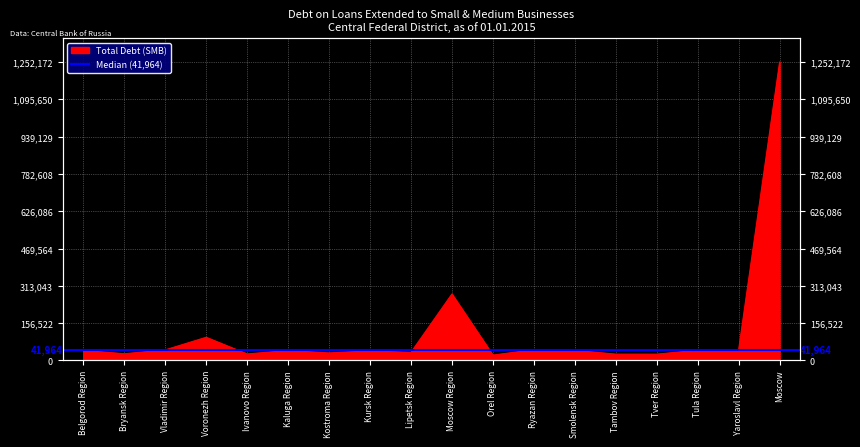

How many data points are above 42209?

8